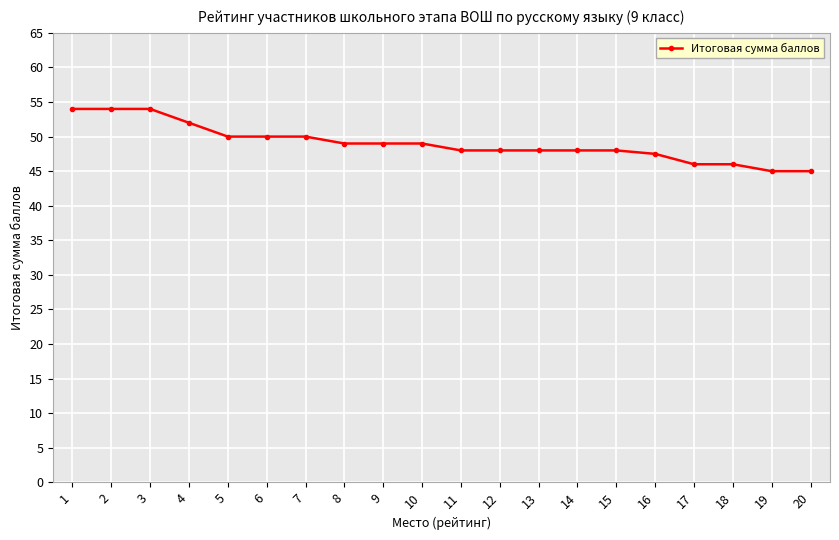

What is the difference between the maximum and second lowest values?

9.0